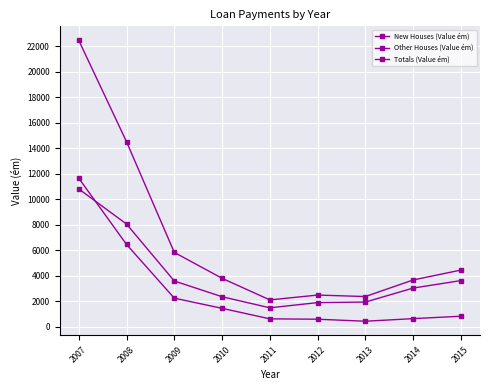

Which series has the largest total across all categories?

Totals (Value ém)